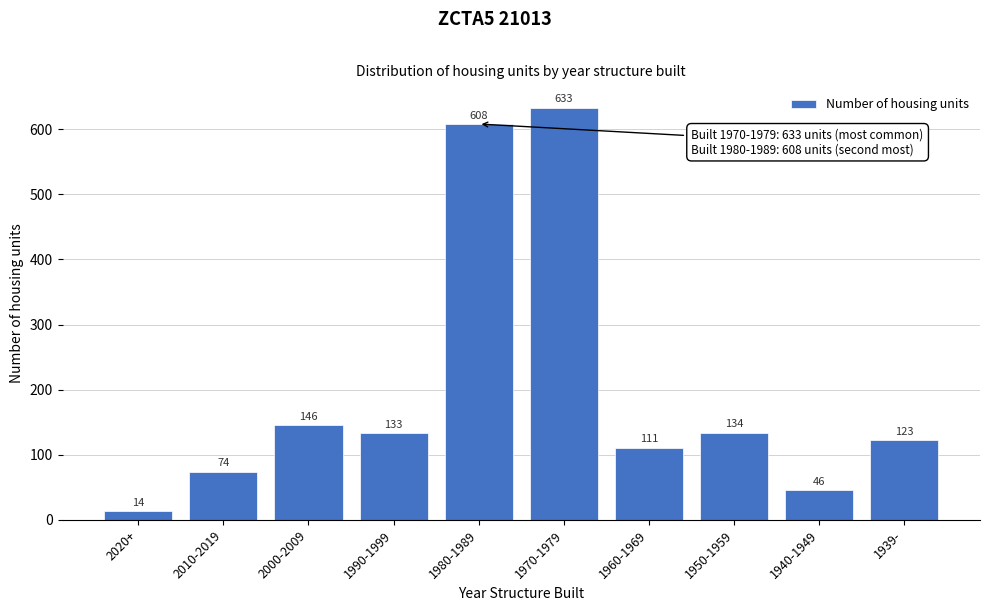

Reading left to right, transcribe all the data shown in this chart.

2020+=14	2010-2019=74	2000-2009=146	1990-1999=133	1980-1989=608	1970-1979=633	1960-1969=111	1950-1959=134	1940-1949=46	1939-=123